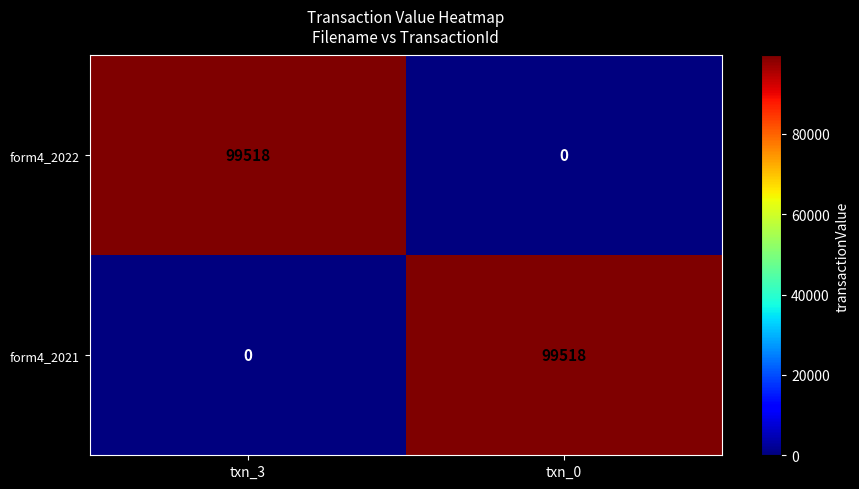

What is the difference between the highest and lowest values at txn_3?

99518